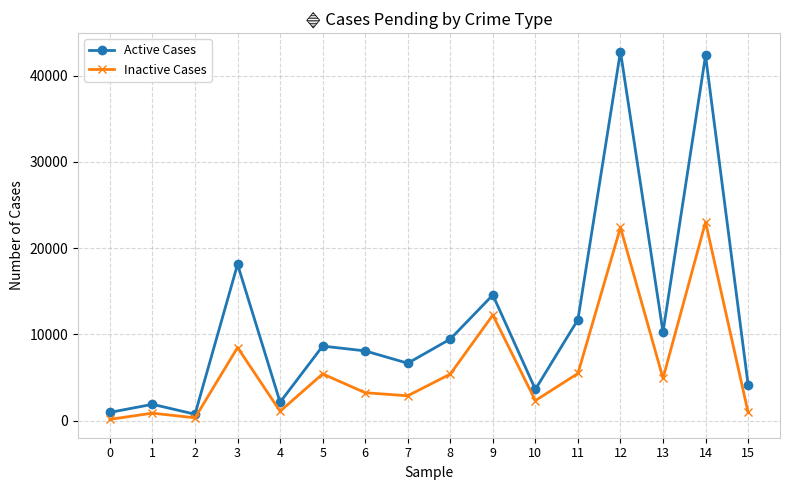

What is the difference between the Active Cases values at 7 and 14?

35674